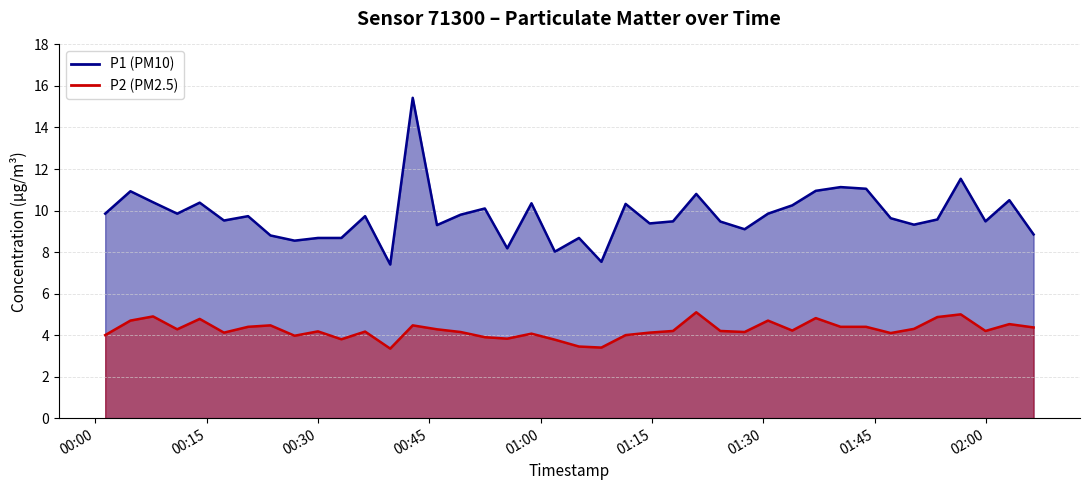

Where is the first local maximum for P2?

2022-12-05T00:07:47